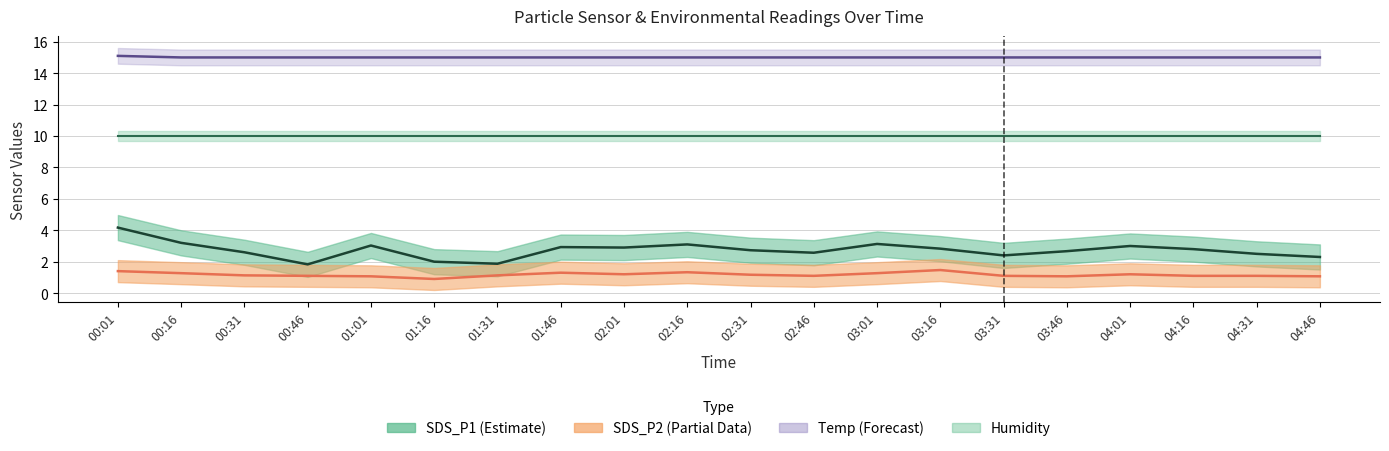

What is the difference between the second highest and minimum values in the SDS_P2 series?

0.5